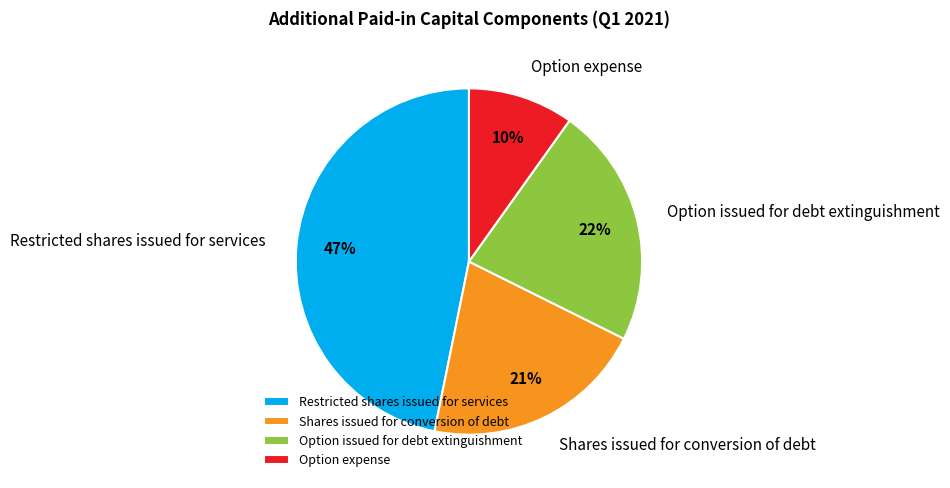

Approximately how many times larger is the value at Restricted shares issued for services compared to Option expense?

4.7